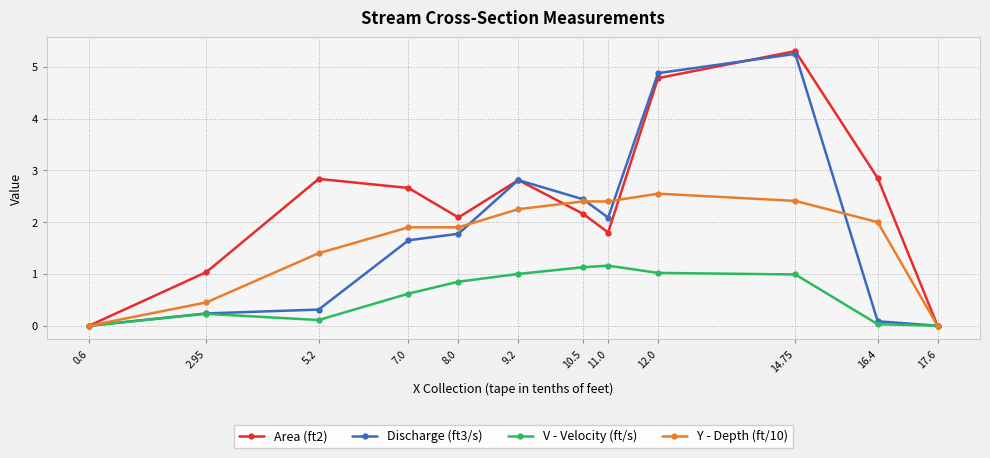

At which category is the sum across all series the highest?

14.75